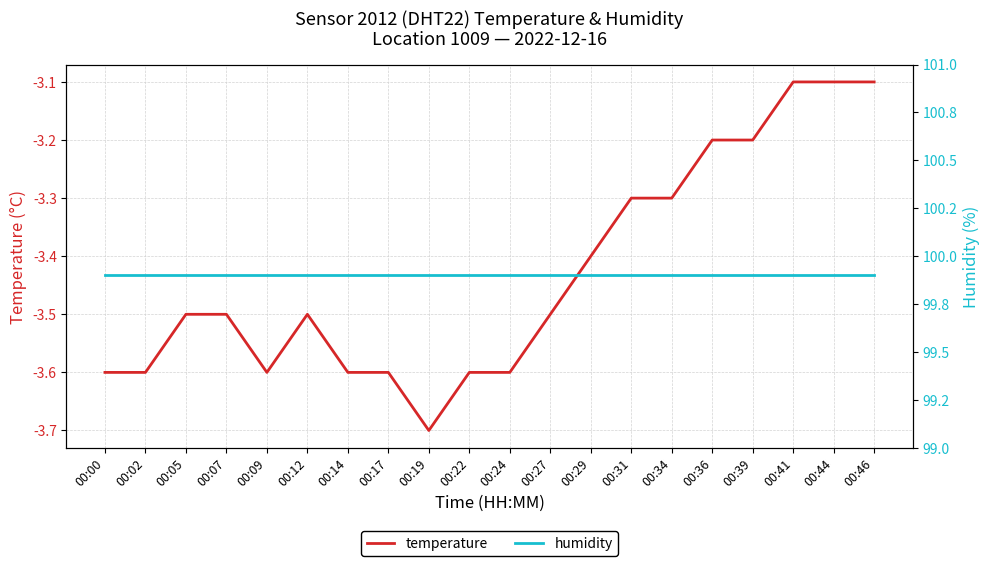

True or false: temperature has a value of -1.9 at 00:24.

False